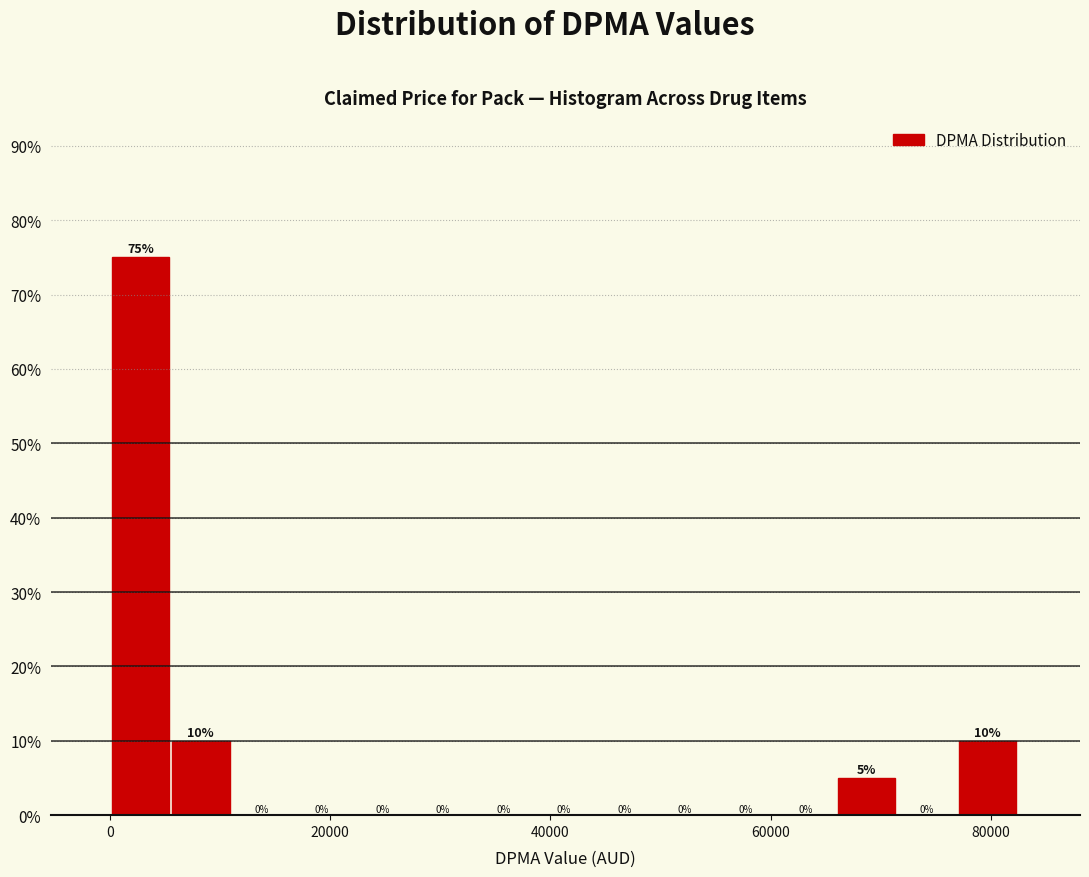

Around what value on the x-axis is the tallest bar? Give the approximate position of its centre, as read against the axis.

2000